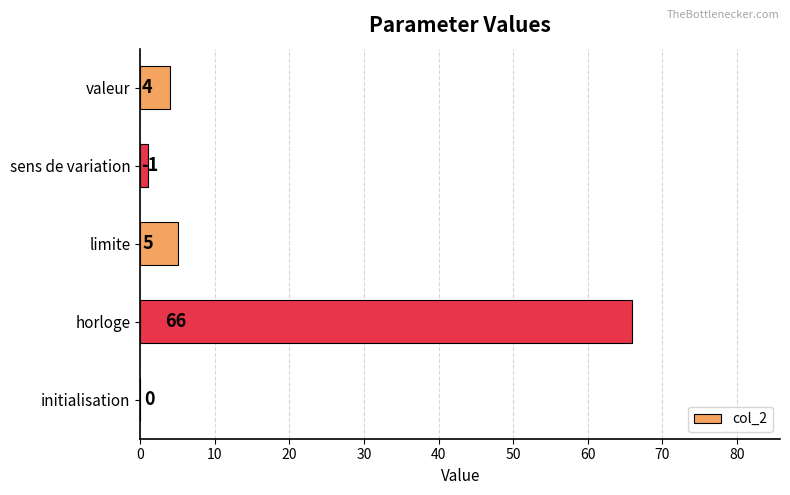

What is the average value?

15